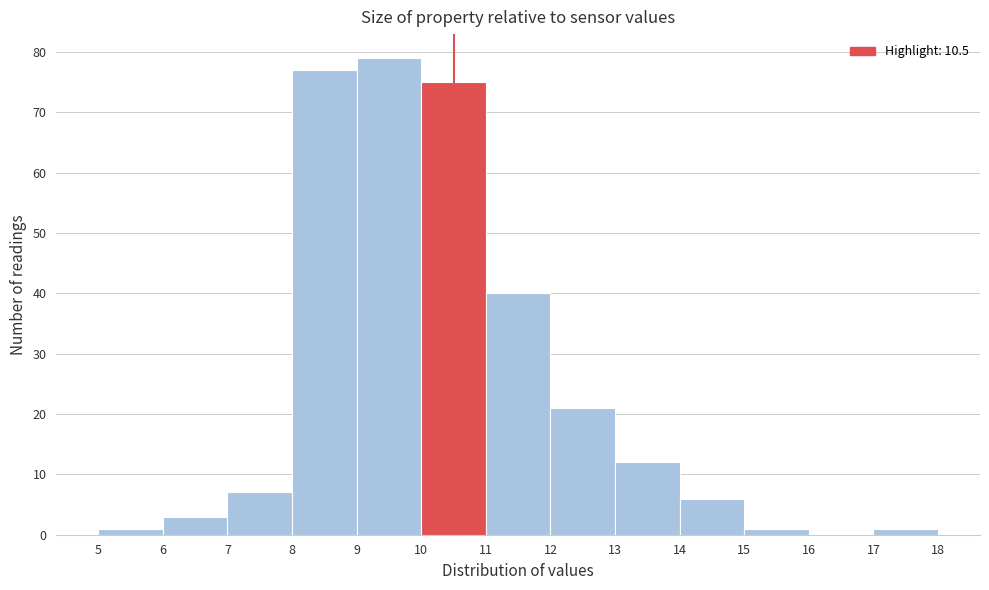

Reading left to right, list every bar in this chart as the range it spans on the x-axis followed by its height. The values are not printed on the chart, so give them approximately, as read against the axis.

5 to 6: 1
6 to 7: 3
7 to 8: 7
8 to 9: 77
9 to 10: 79
10 to 11: 75
11 to 12: 40
12 to 13: 21
13 to 14: 12
14 to 15: 6
15 to 16: 1
16 to 17: 0
17 to 18: 1